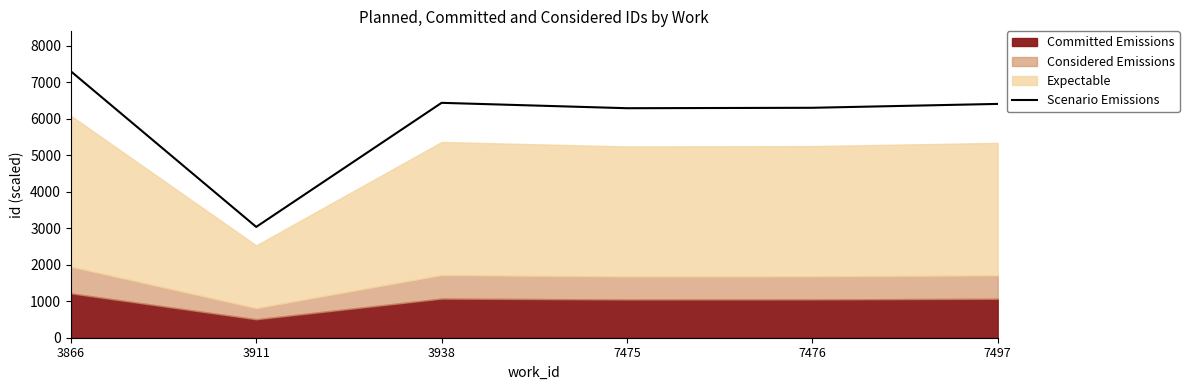

Reading left to right, list all the values displayed in this chart.

3866=7293.9	3911=3033.9	3938=6430.5	7475=6283.2	7476=6294.9	7497=6401.1